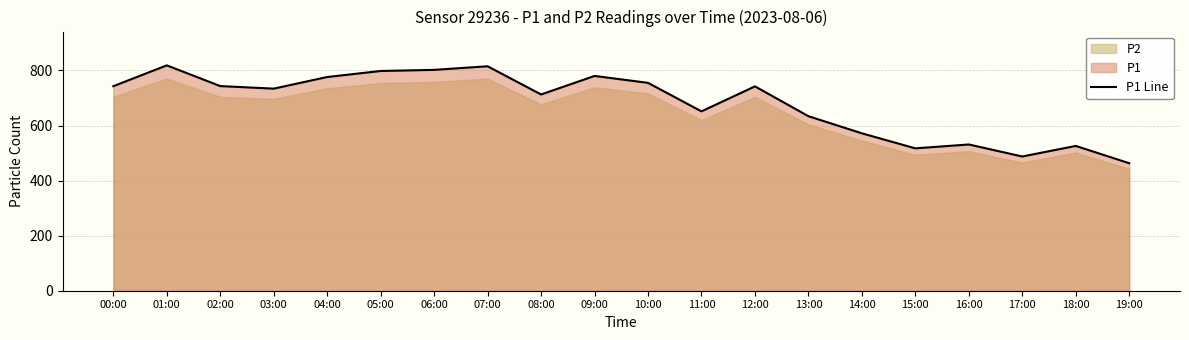

How many interior local valleys (lower than both neighbors) does the data have?

5